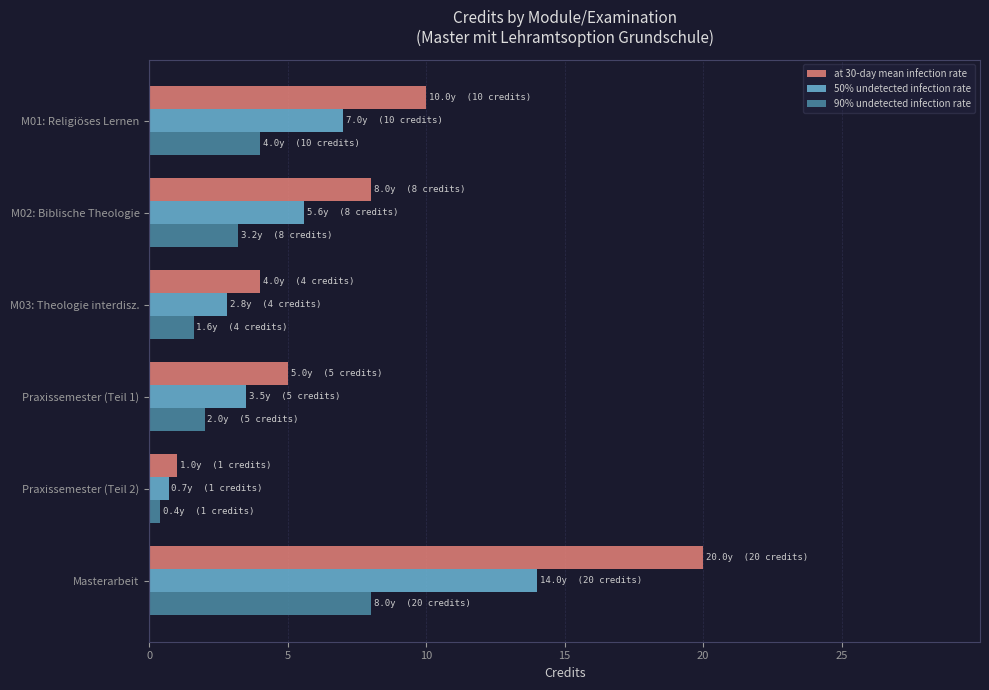

List the series in order of their peak value, lowest first.

90% undetected infection rate, 50% undetected infection rate, at 30-day mean infection rate